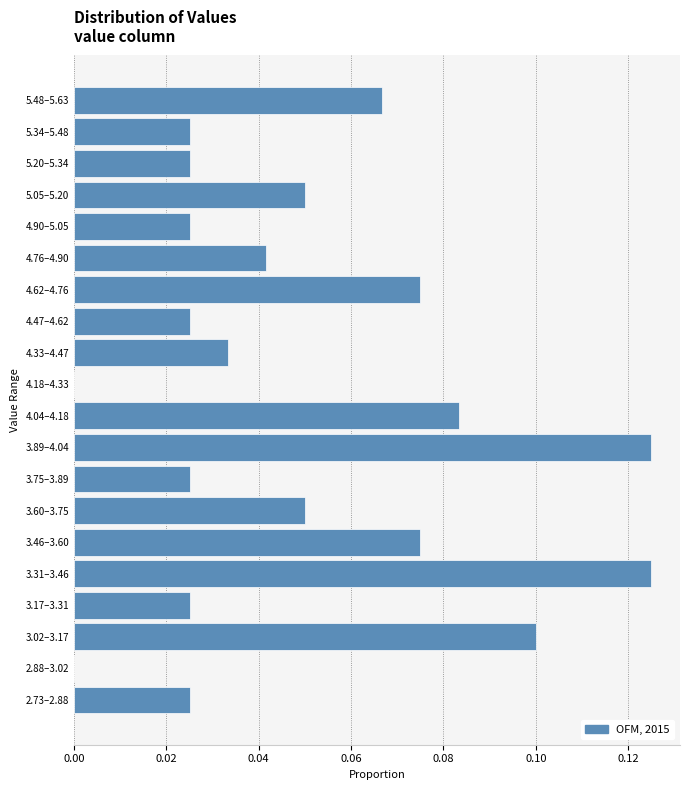

The value at 3.60–3.75 is 0.1. True or false?

True